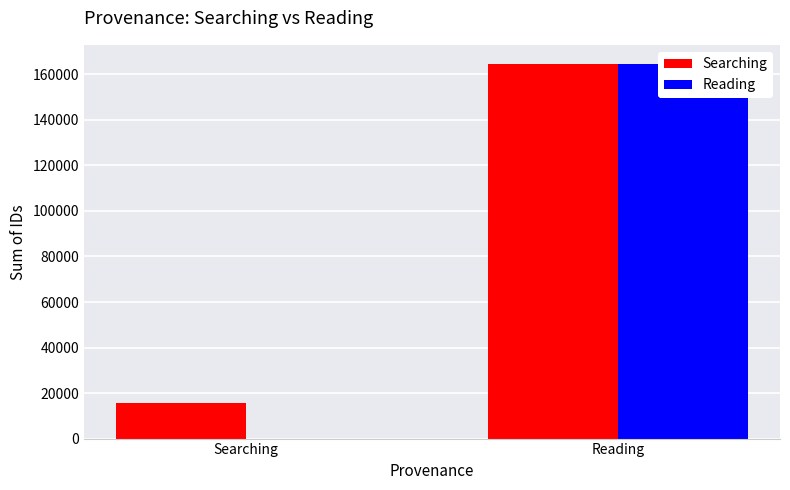

Between Searching and Reading, which series saw the biggest shift?

Reading